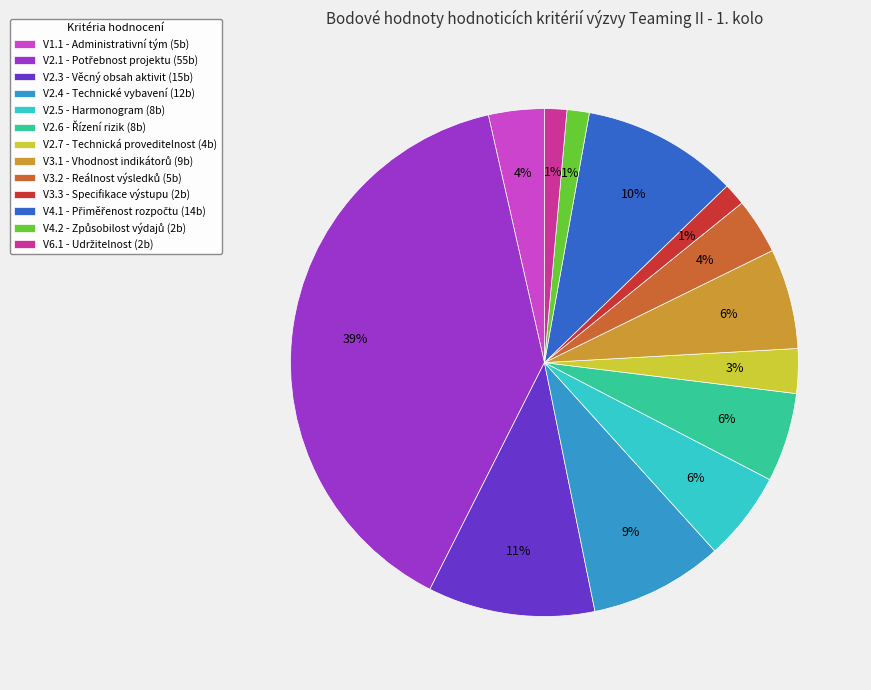

Approximately how many times larger is the value at V2.3 - Věcný obsah aktivit (15b) compared to V2.4 - Technické vybavení (12b)?

1.2